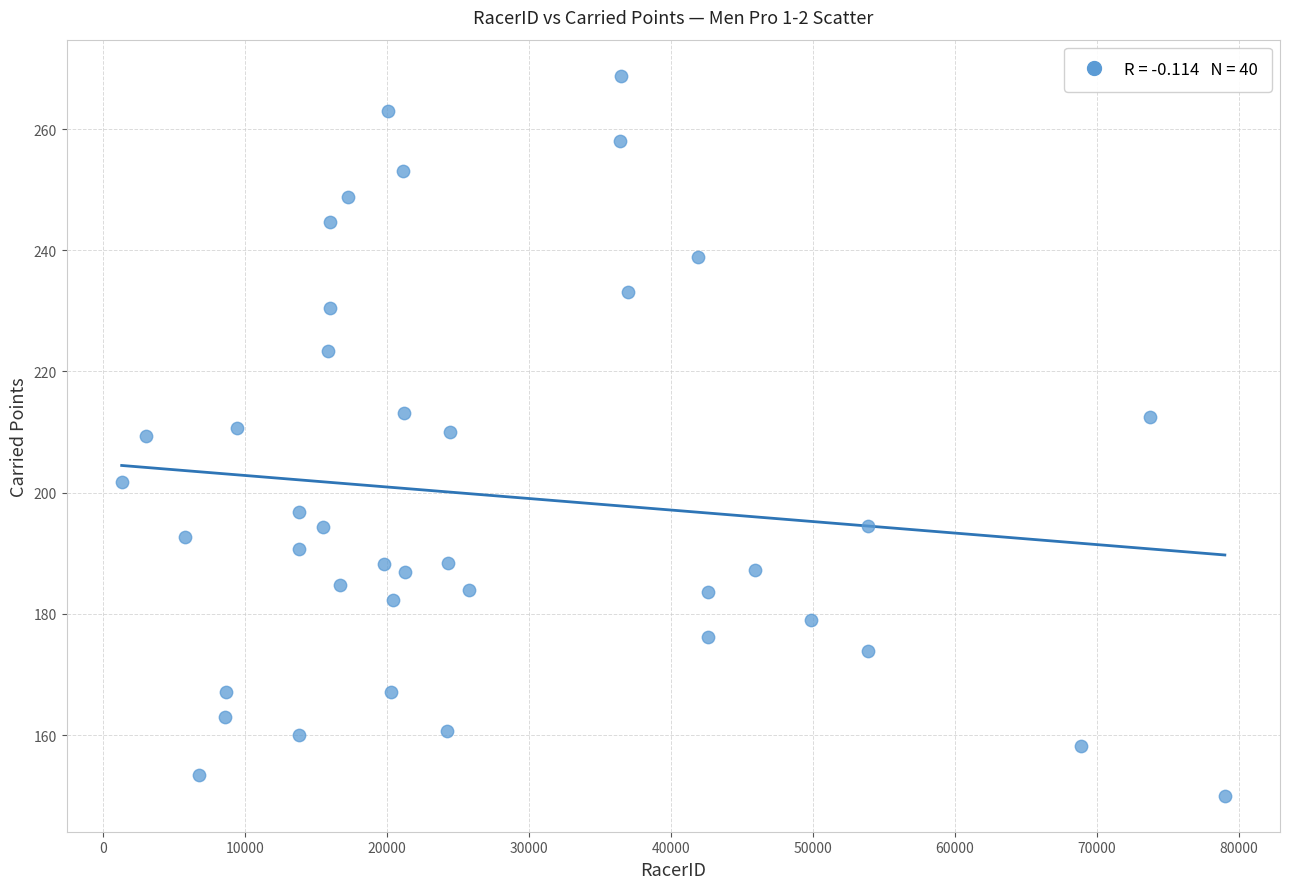

What is the range of Y values (max minus min)?

118.8